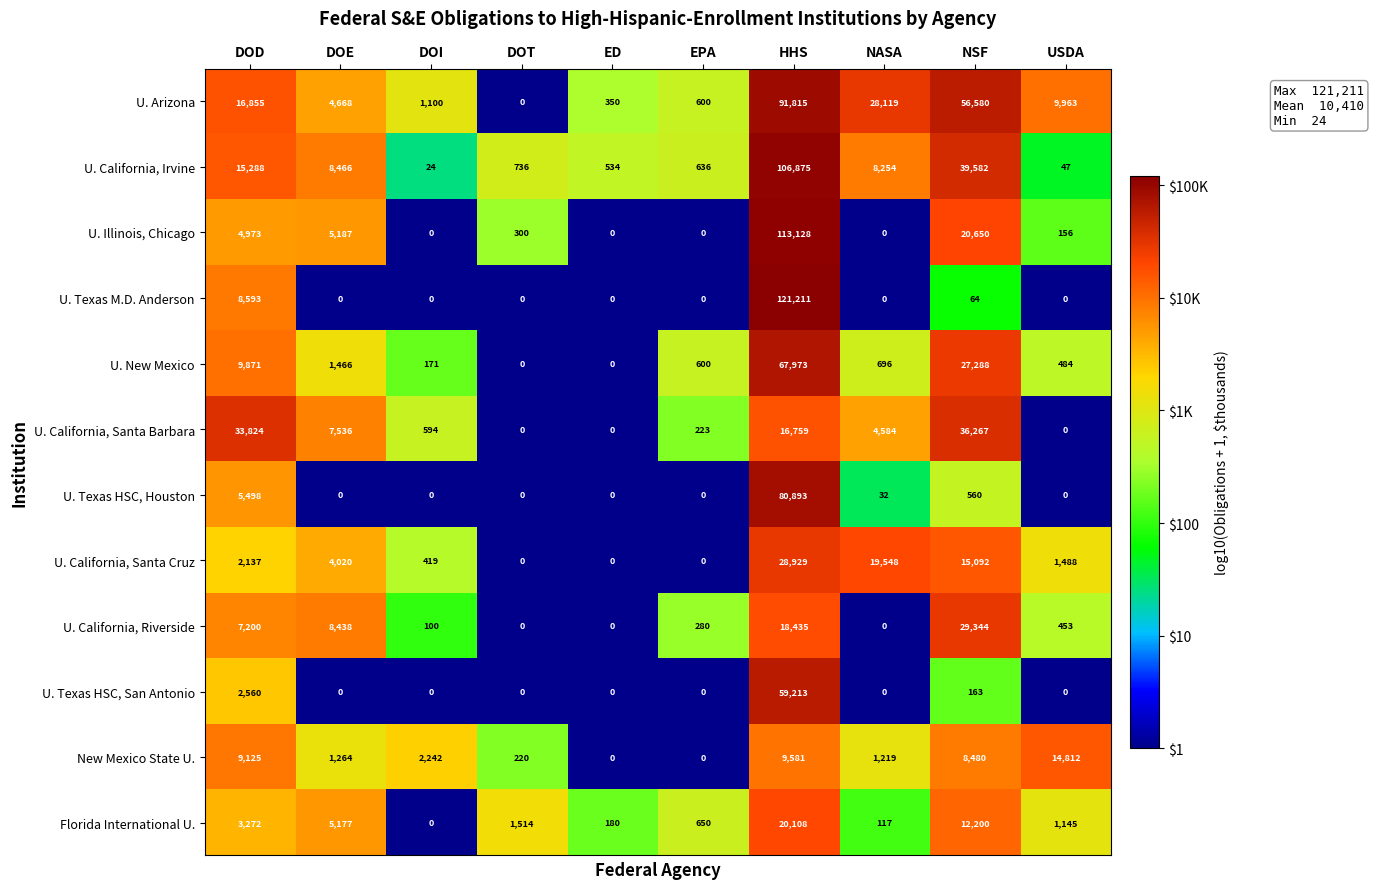

What is the maximum value for New Mexico State U.?

14812